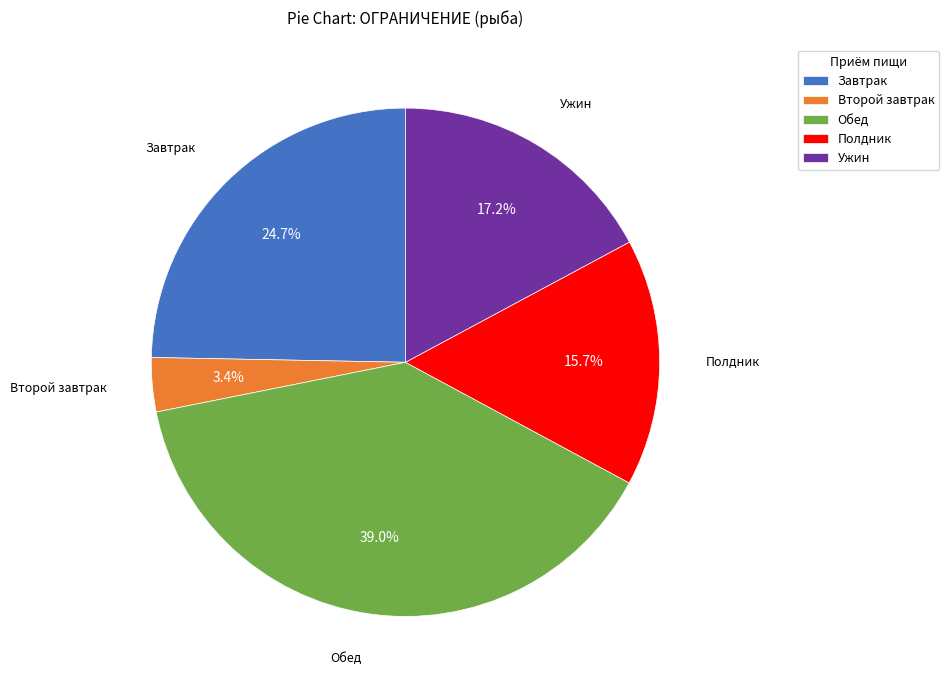

What is the total percentage of Ужин and Второй завтрак?

20.6%